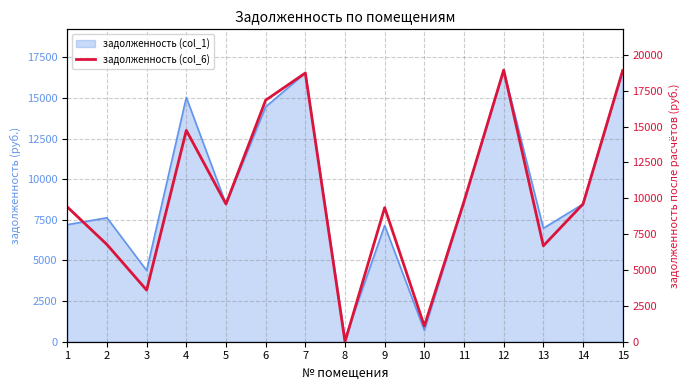

What is the sum of the values at 2 and 1?

16164.8